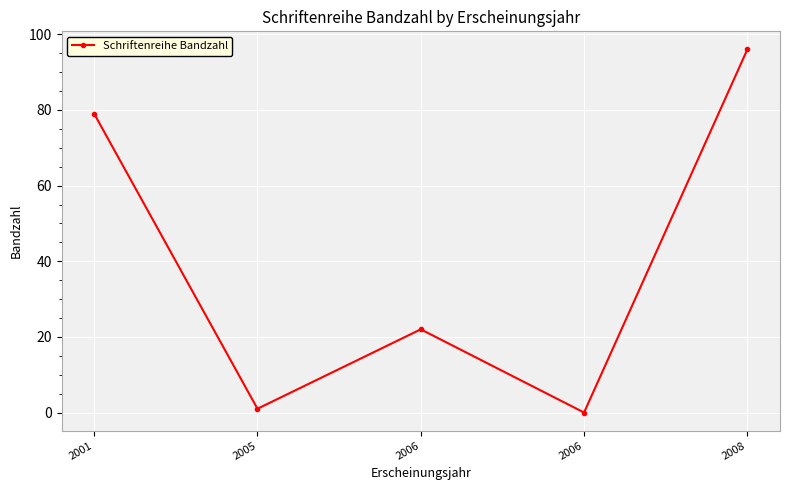

How many positive values are there?

4